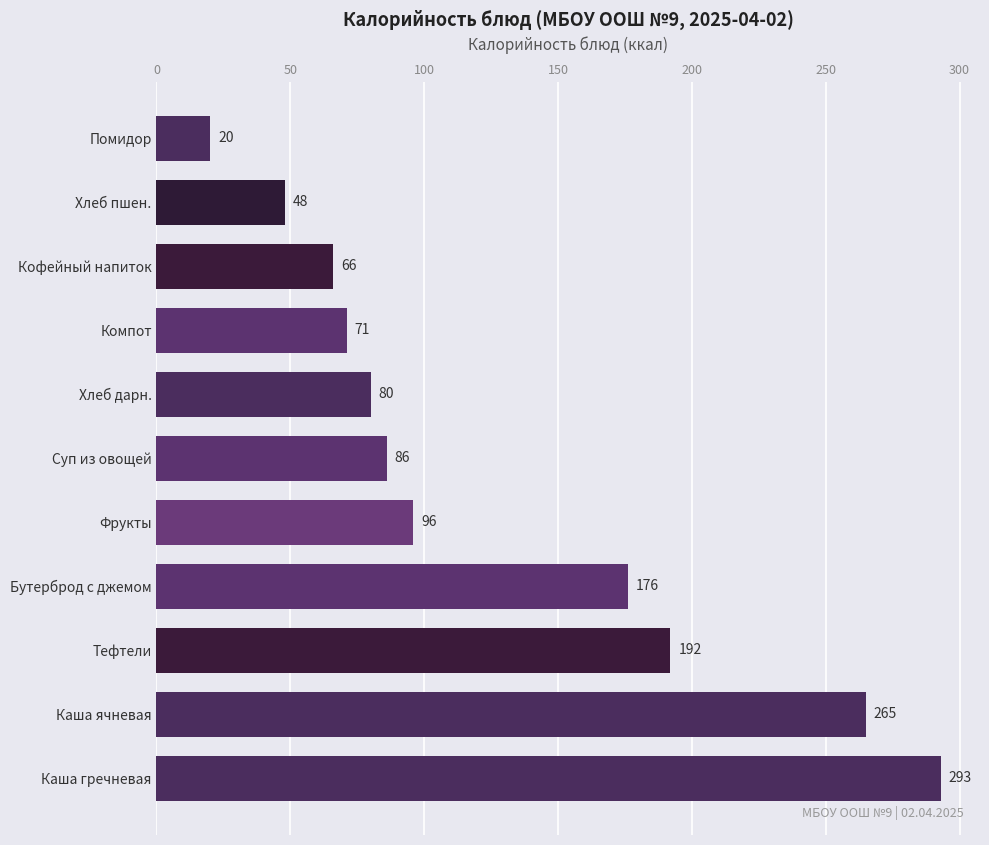

The chart shows a value of 20 at Помидор. True or false?

True